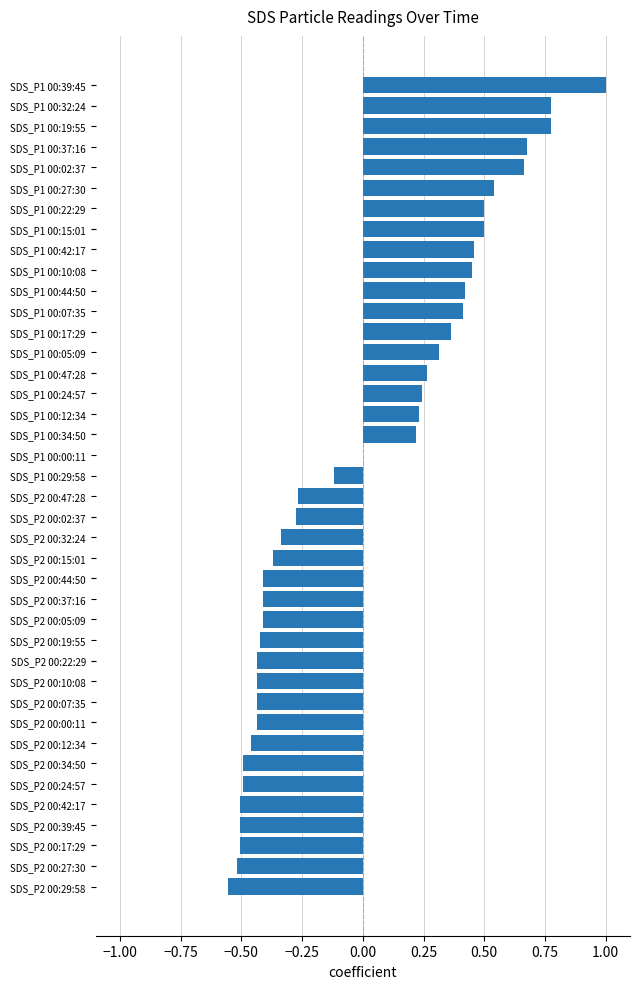

What is the sum of the values at SDS_P2 00:10:08 and SDS_P1 00:39:45?

0.6